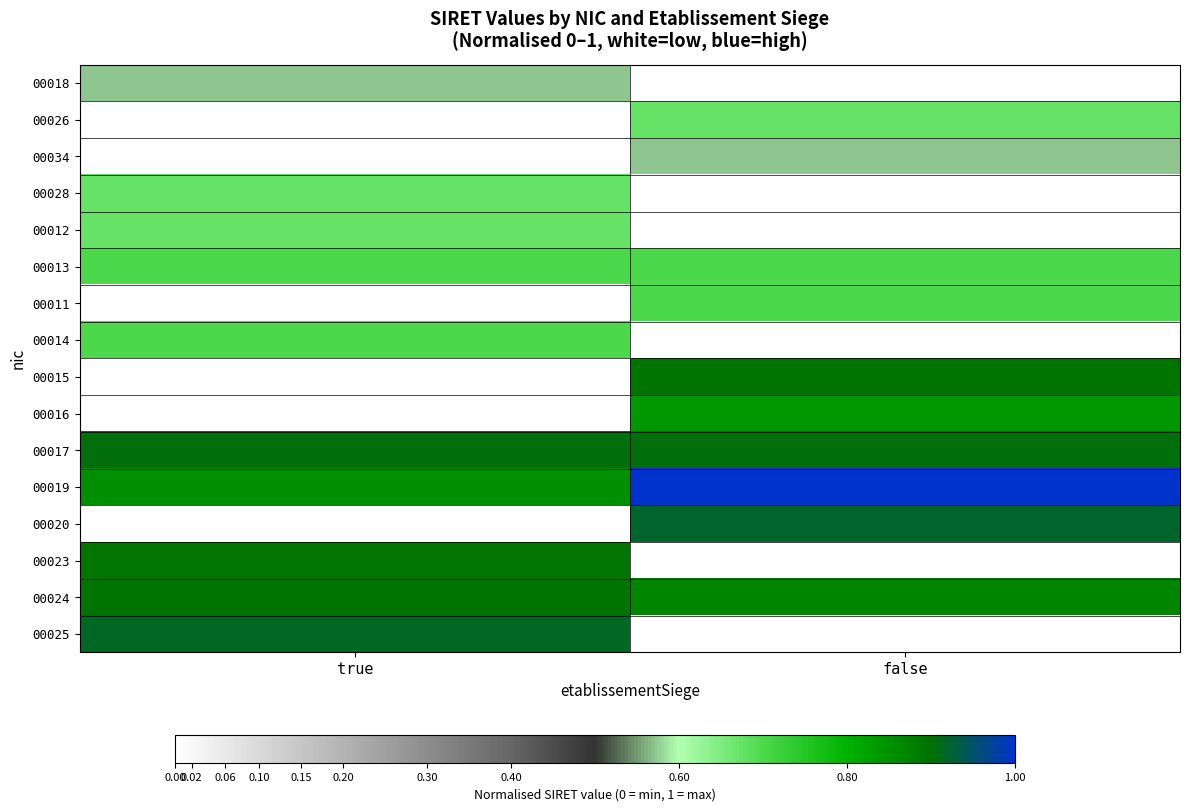

At which category does the chart reach its peak across all series?

false